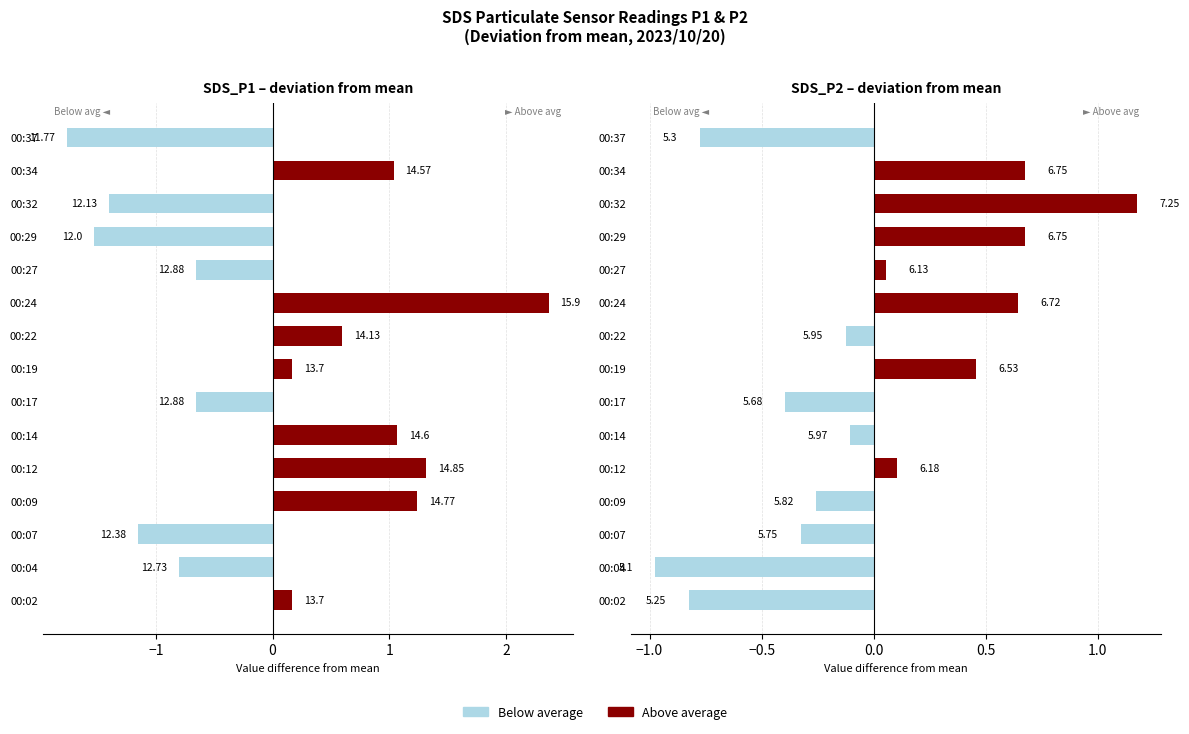

How many categories are shown in the chart?

15